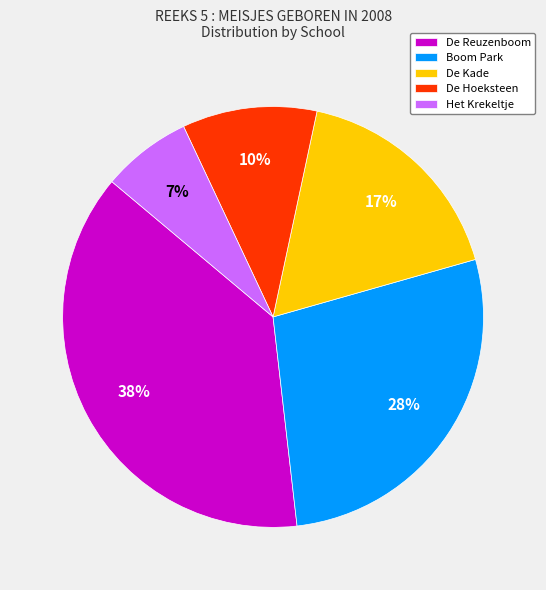

What is the largest slice in the pie chart?

De Reuzenboom